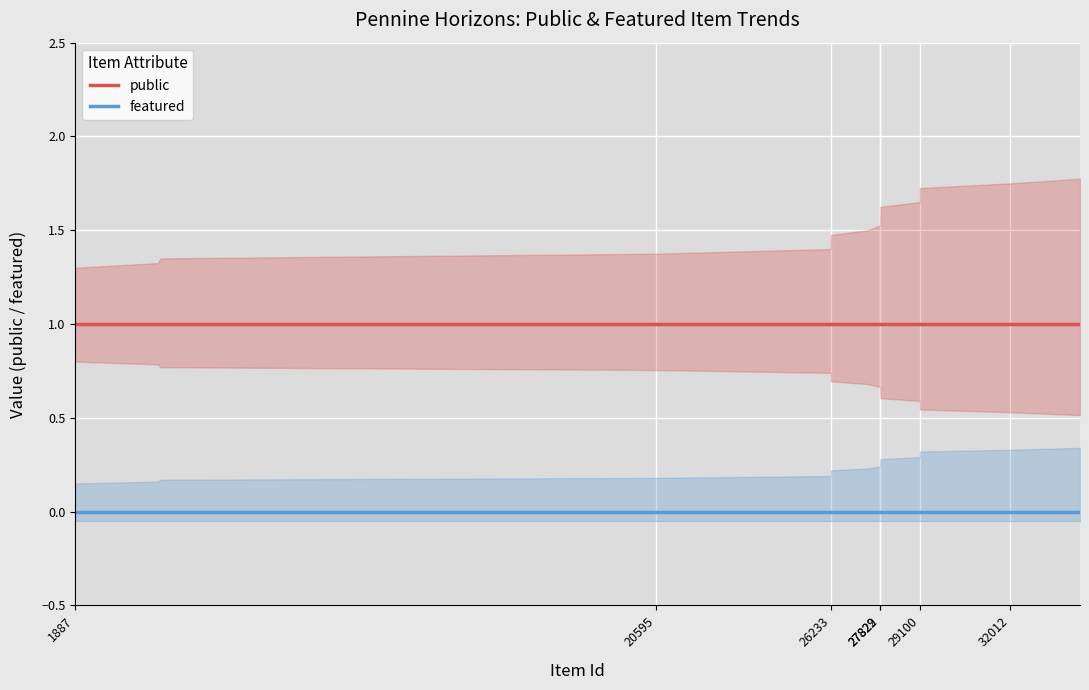

True or false: public has a value of 0 at 29100.

False